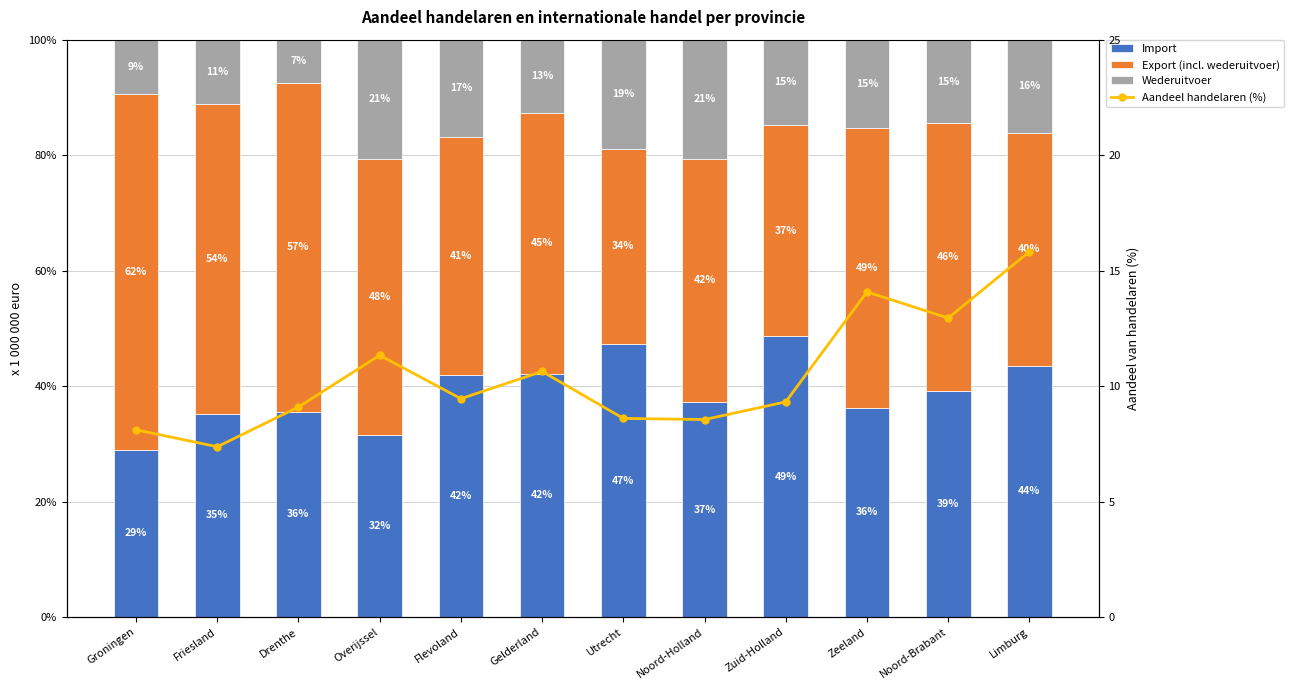

Does the chart contain any negative values?

No